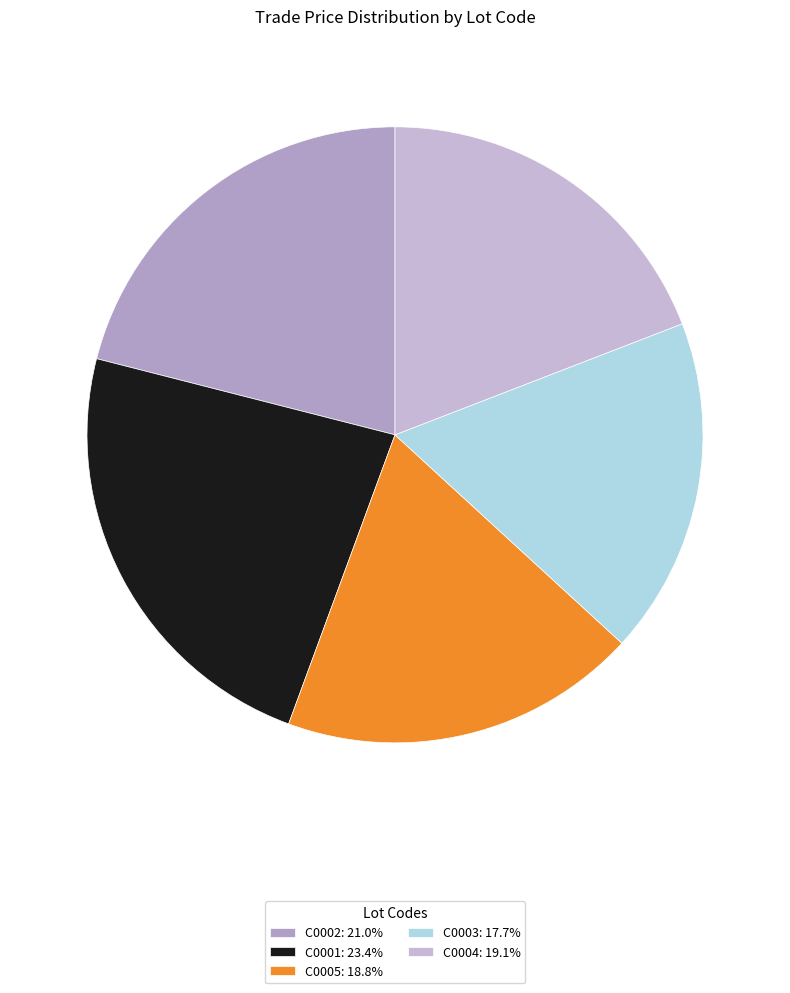

Which slice is the smallest?

C0003